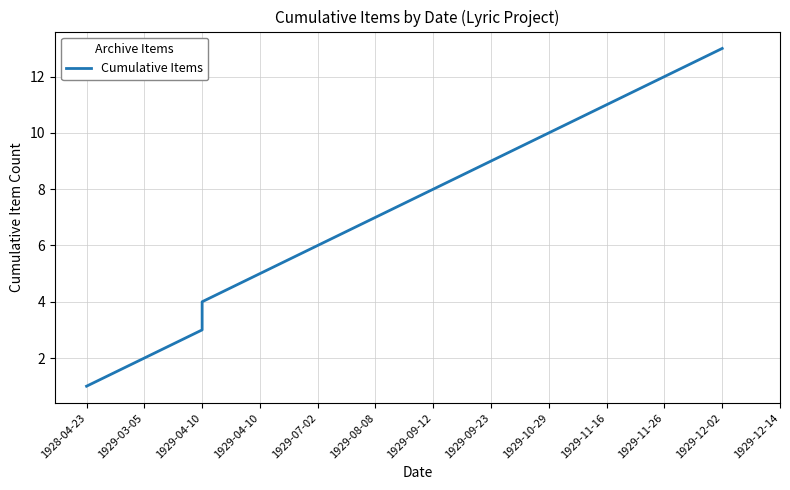

What is the greatest value displayed?

13